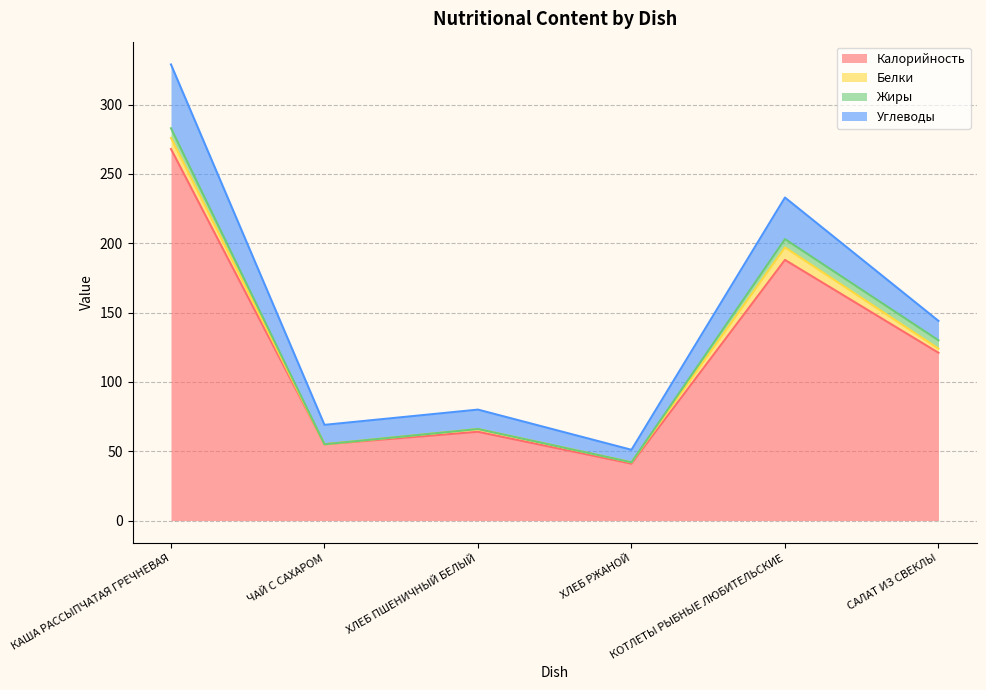

Does the chart have visible grid lines?

Yes